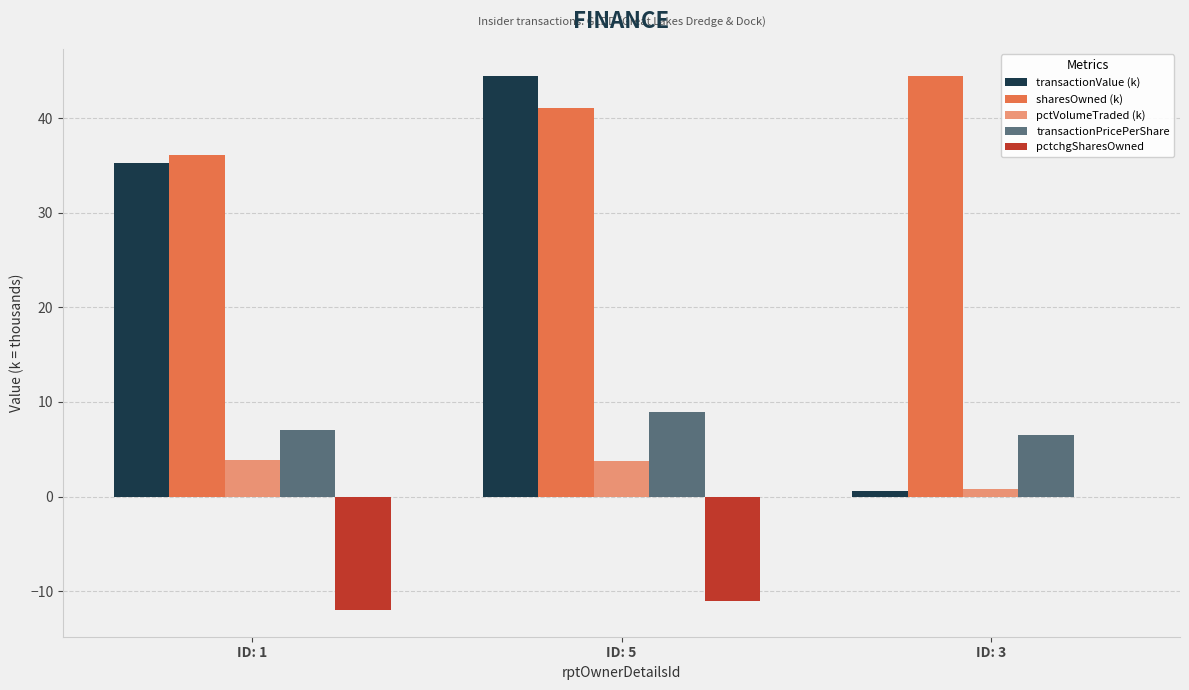

How many groups of bars are there?

3